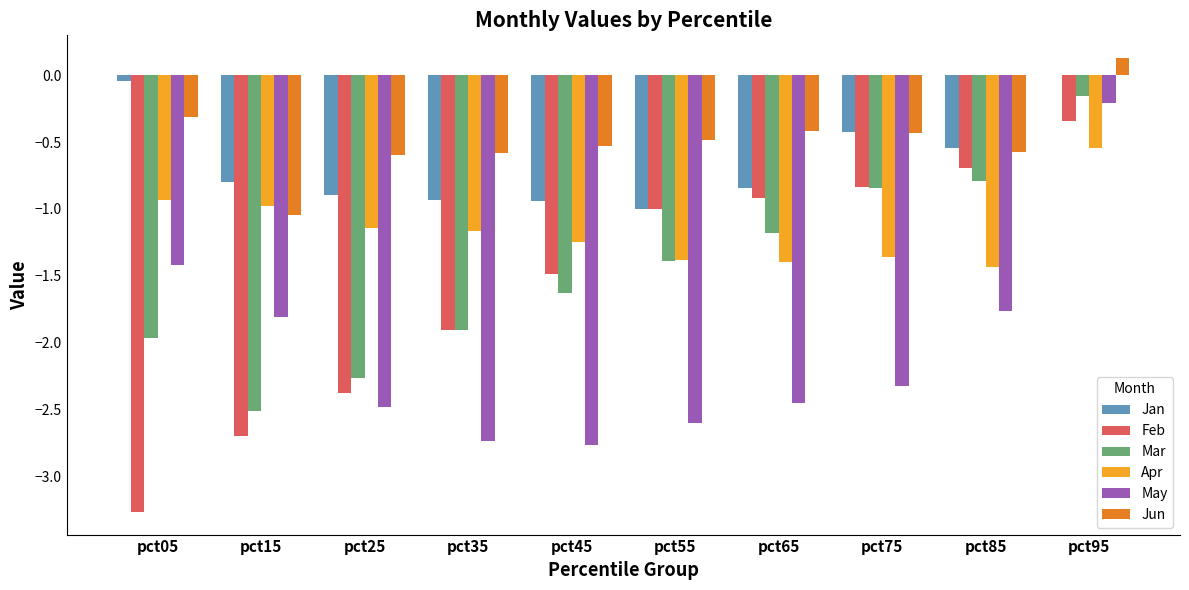

Which series changed the most between pct35 and pct85?

Feb